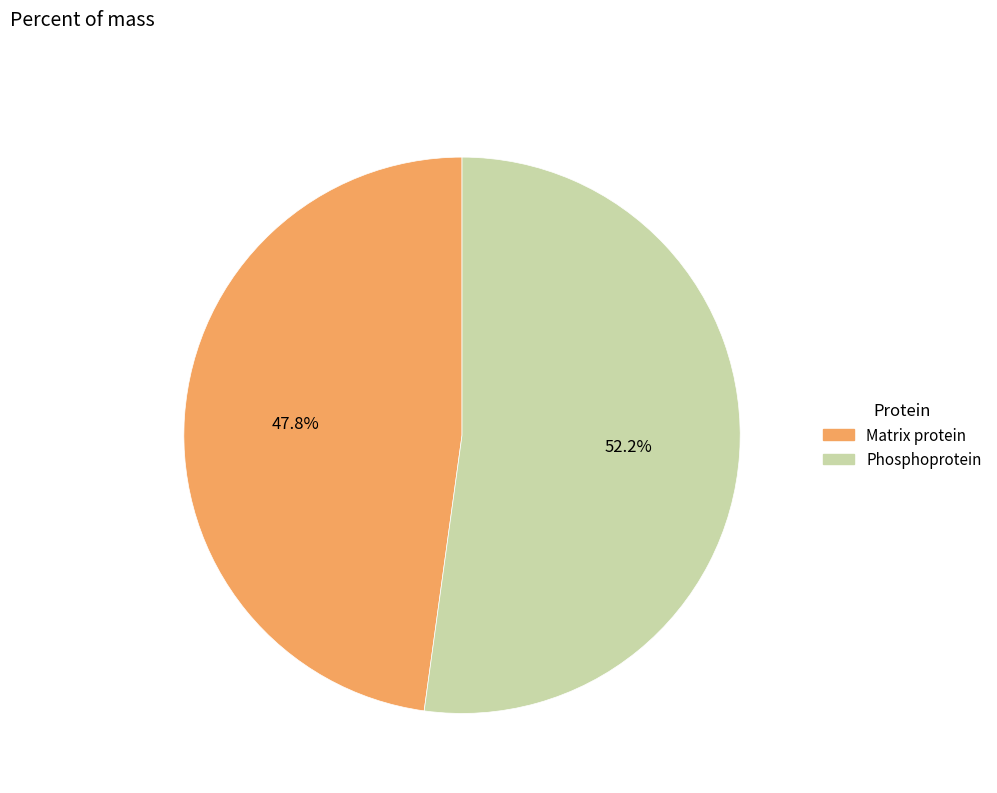

Which slice is the smallest?

Matrix protein